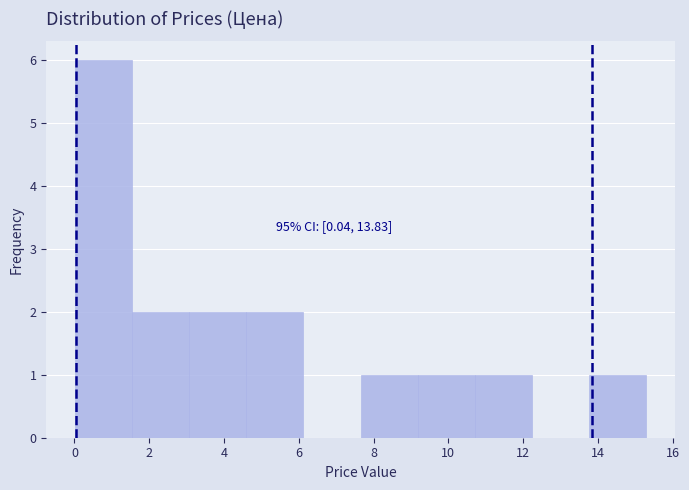

Which range on the x-axis has the tallest bar?

0.0 to 1.6